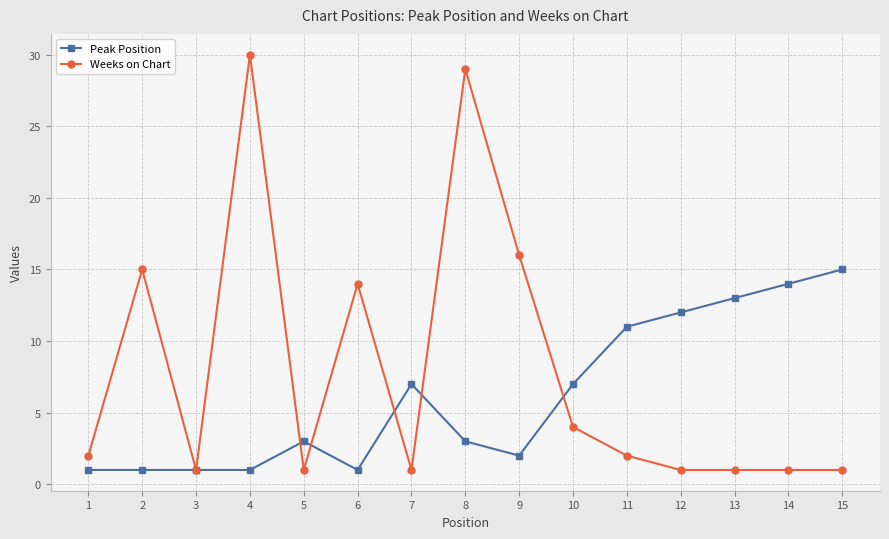

Reading right to left, transcribe all the data shown in this chart.

Peak Position: 15	14	13	12	11	7	2	3	7	1	3	1	1	1	1
Weeks on Chart: 1	1	1	1	2	4	16	29	1	14	1	30	1	15	2